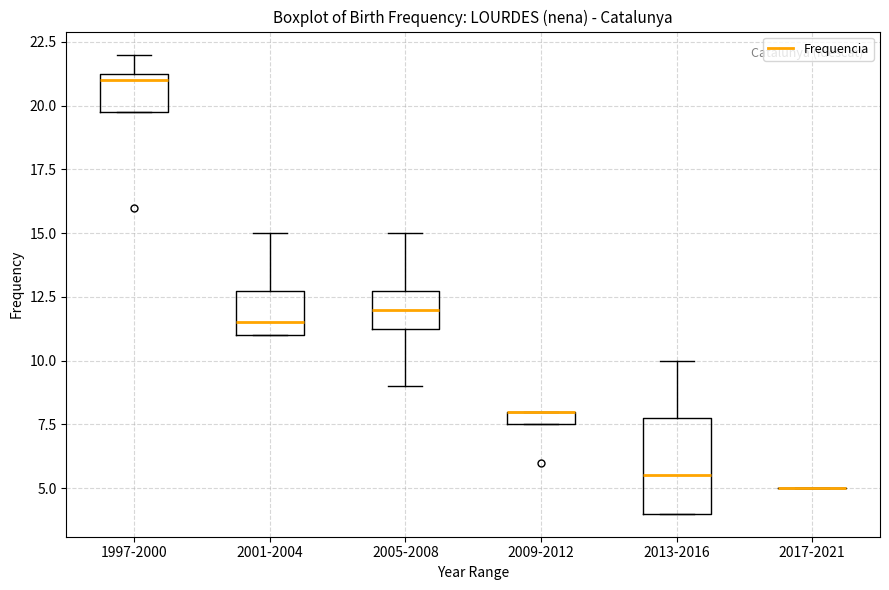

Where does the upper whisker of the box for 1997-2000 end on the y-axis? The values are not printed on the chart, so give them approximately, as read against the axis.

22.0